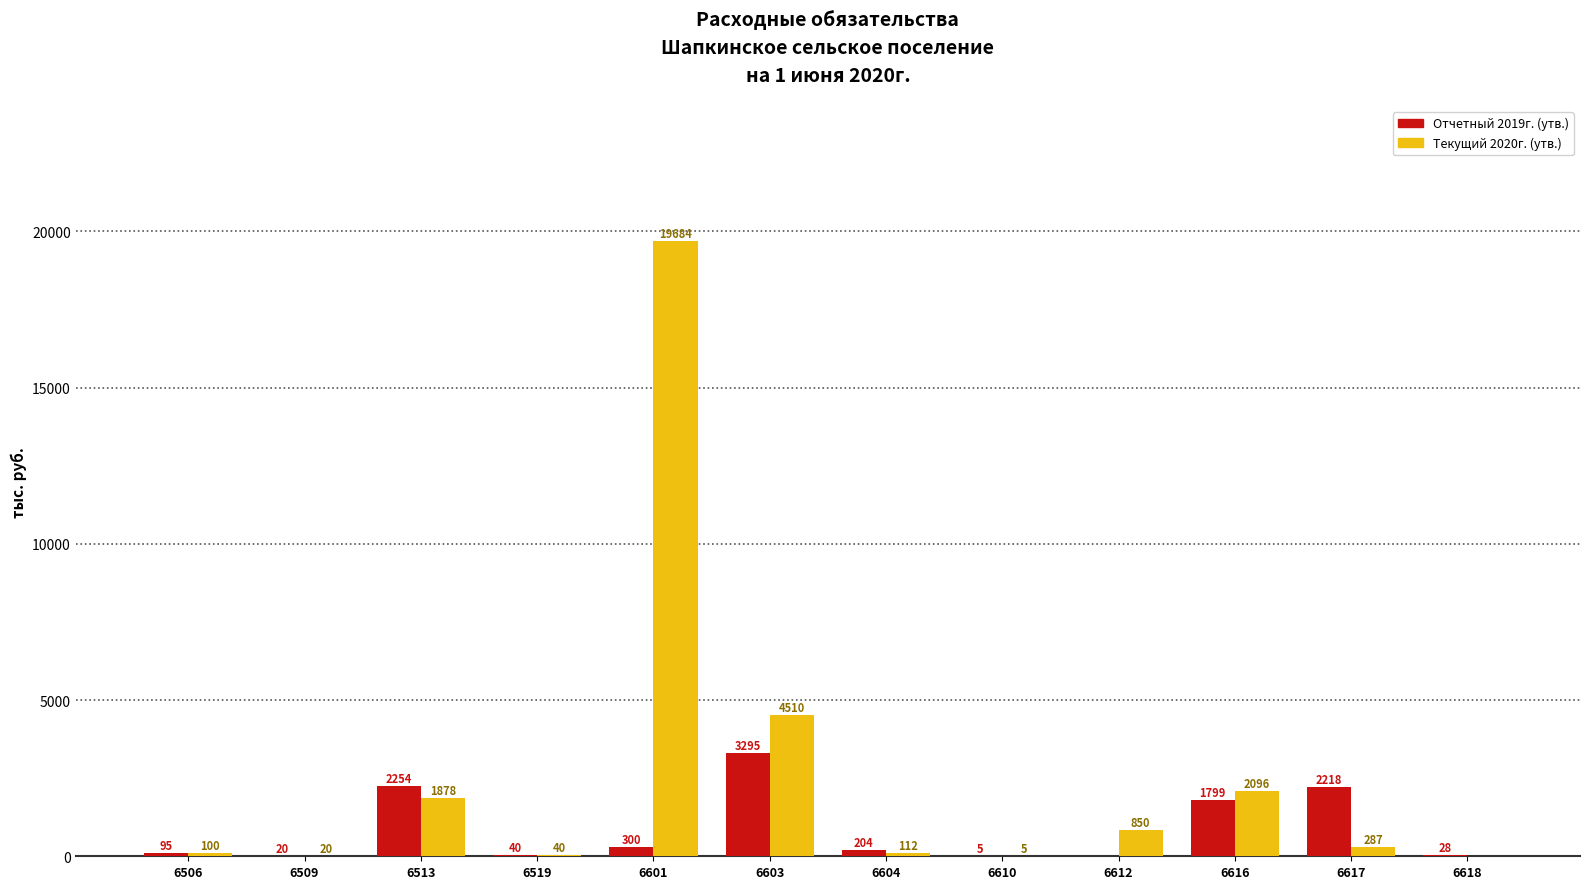

Between 6509 and 6513, which series saw the biggest shift?

Отчетный 2019г. (утв.)